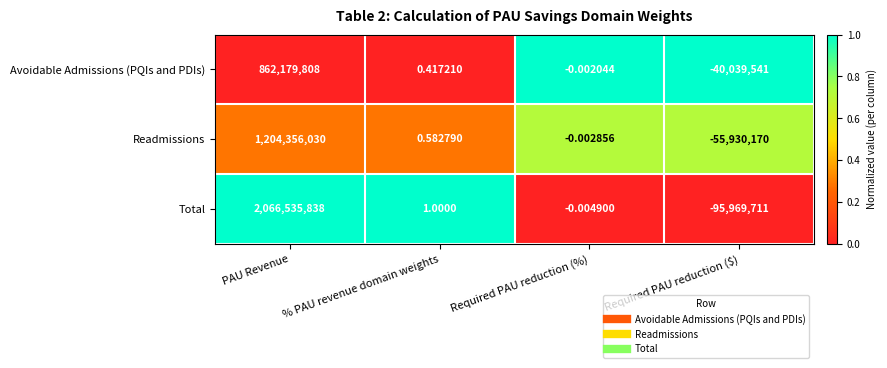

Where does the Readmissions series first go above 0?

PAU Revenue